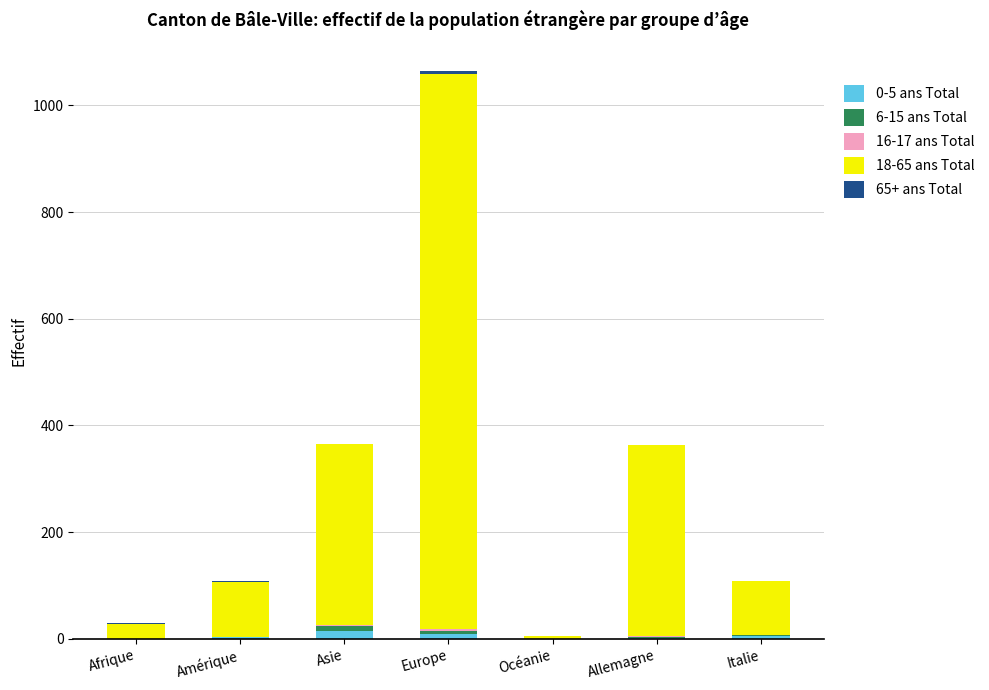

At which category is the sum across all series the highest?

Europe